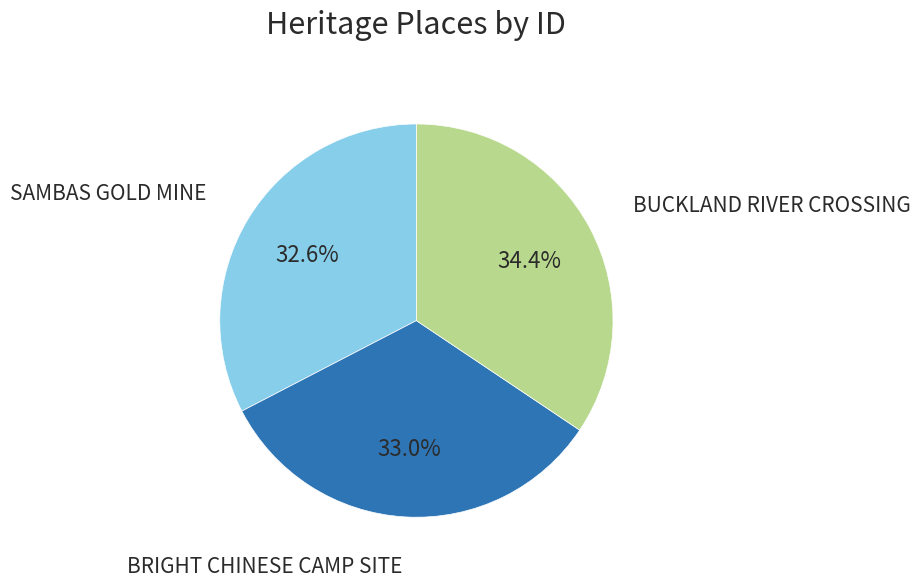

Is there a majority slice in this chart?

No